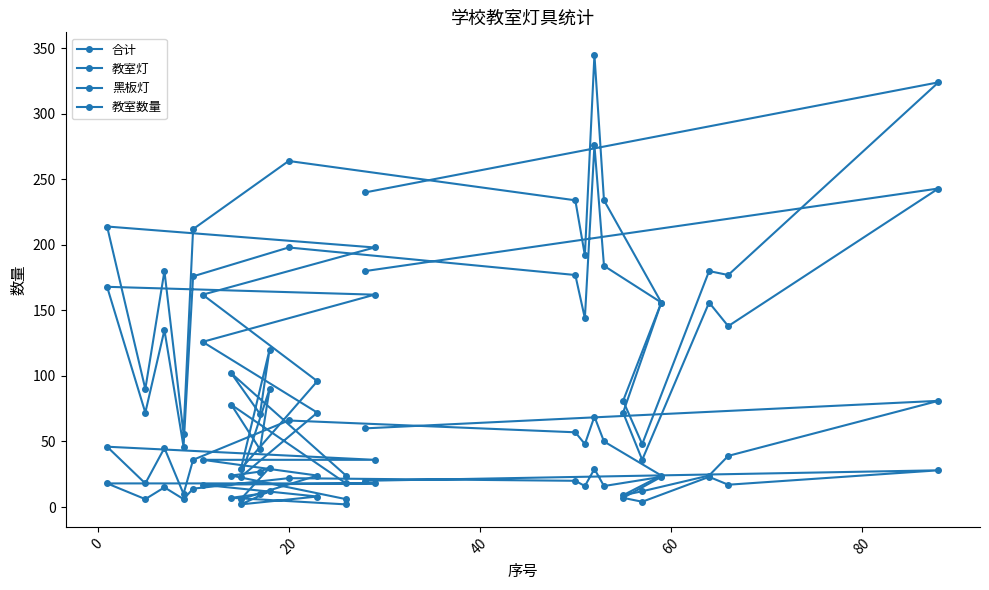

What is the average value of the 合计 series?

161